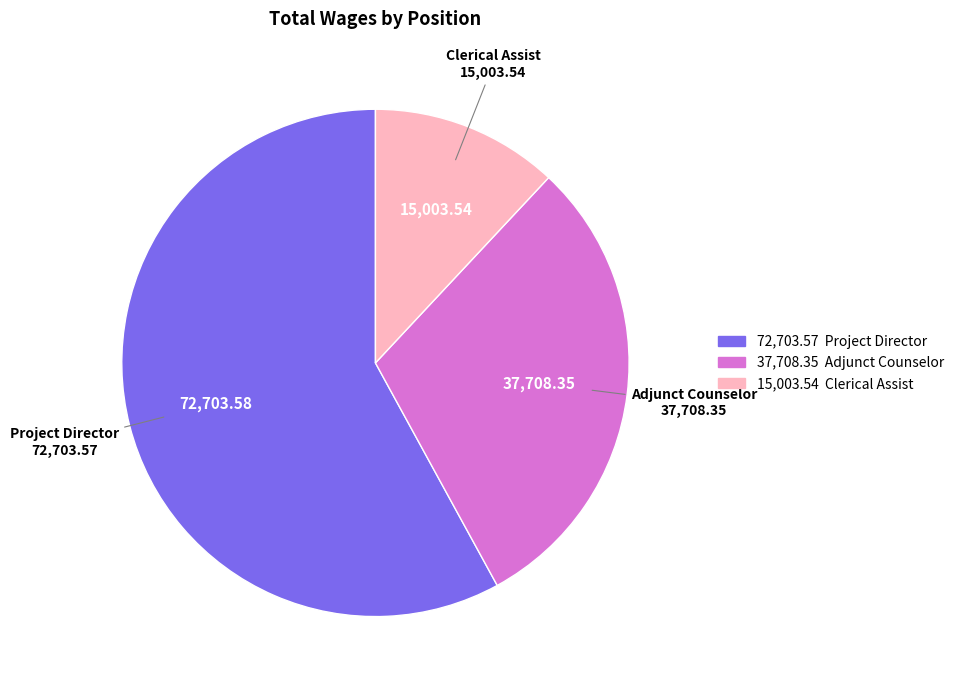

How many slices are in this pie chart?

3